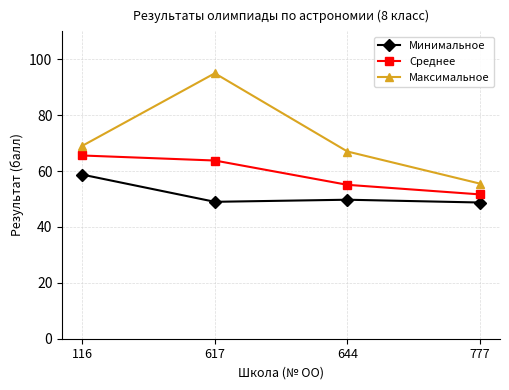

Count the number of data series in this chart.

3